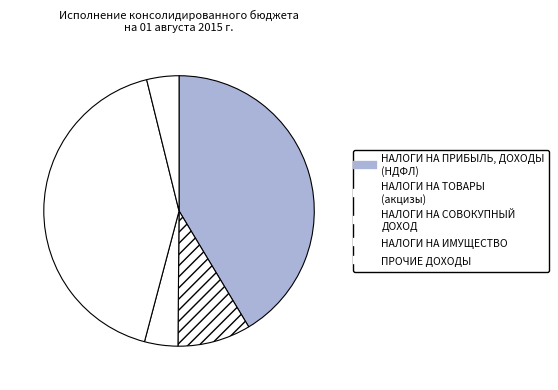

Is there any slice that represents more than half of the pie?

No